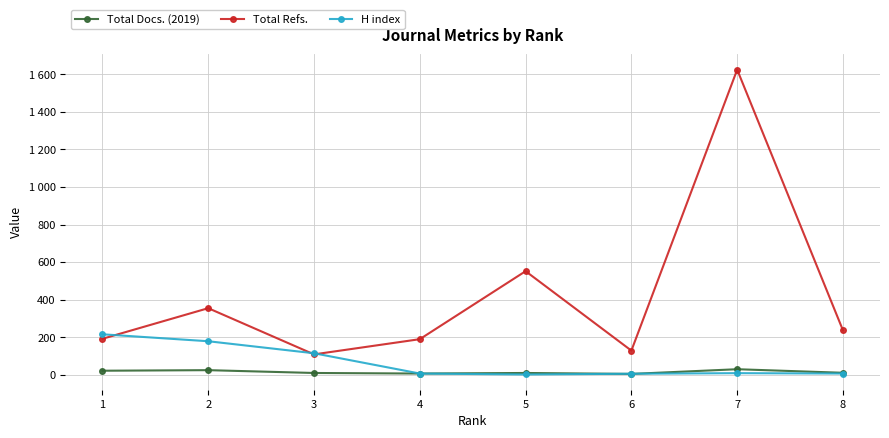

What are all the series names shown in the legend?

Total Docs. (2019), Total Refs., H index